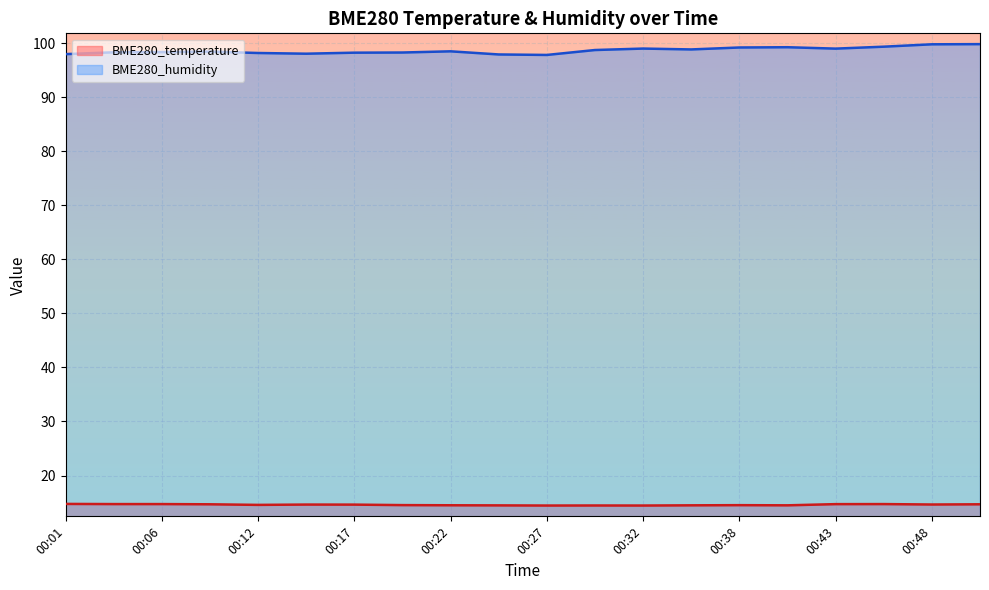

How many interior local valleys does the BME280_temperature series have?

5